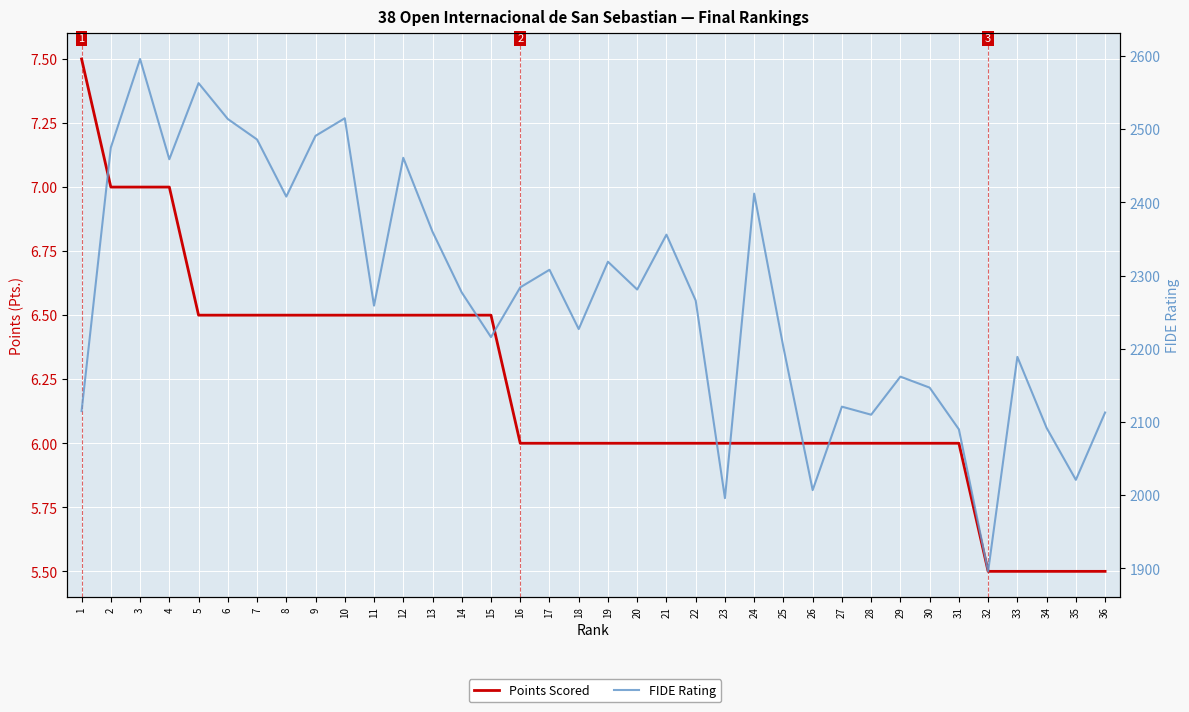

At which category is the sum across all series the highest?

3